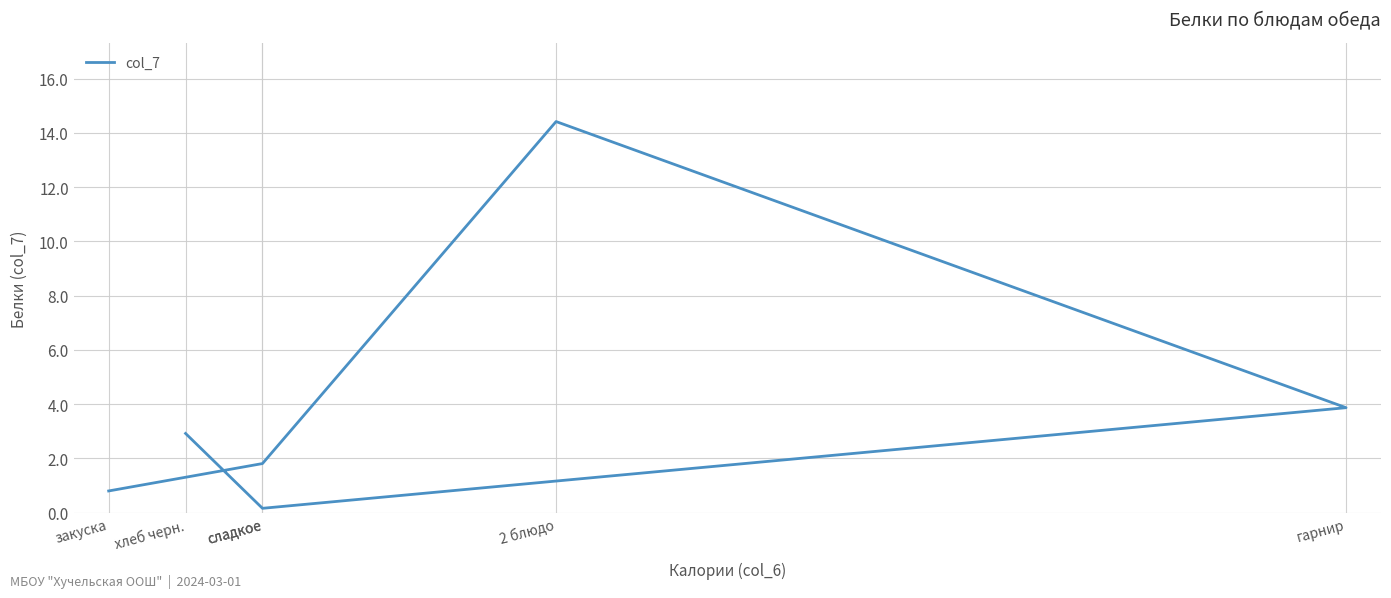

What is the label of the 1st point from the right?

хлеб черн.